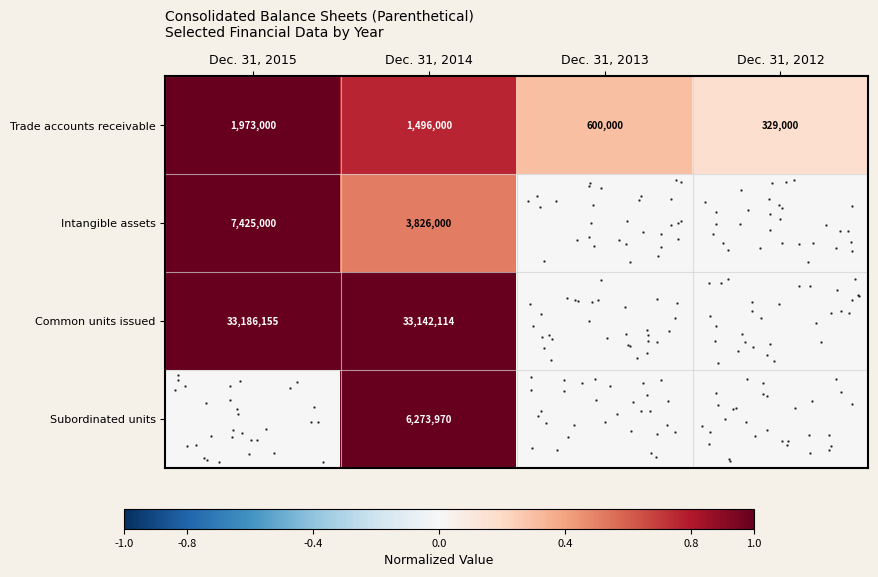

Which category has the highest value across all series?

Dec. 31, 2015